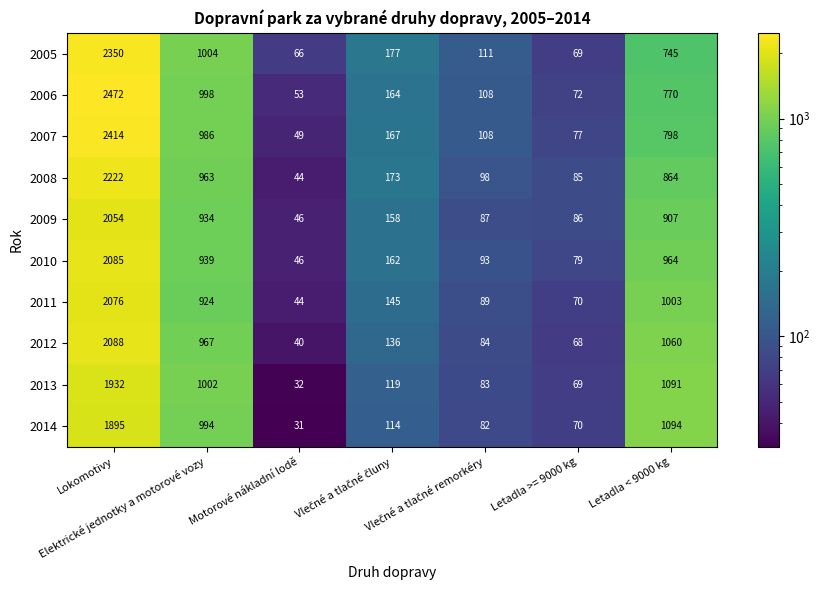

Rank the series by their maximum value, from lowest to highest.

2014, 2013, 2009, 2011, 2010, 2012, 2008, 2005, 2007, 2006